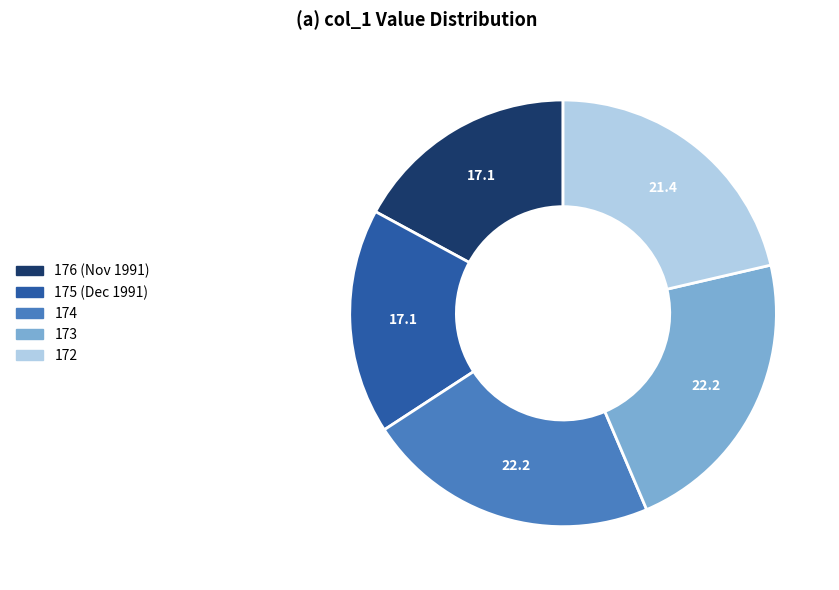

Does any single category account for the majority?

No